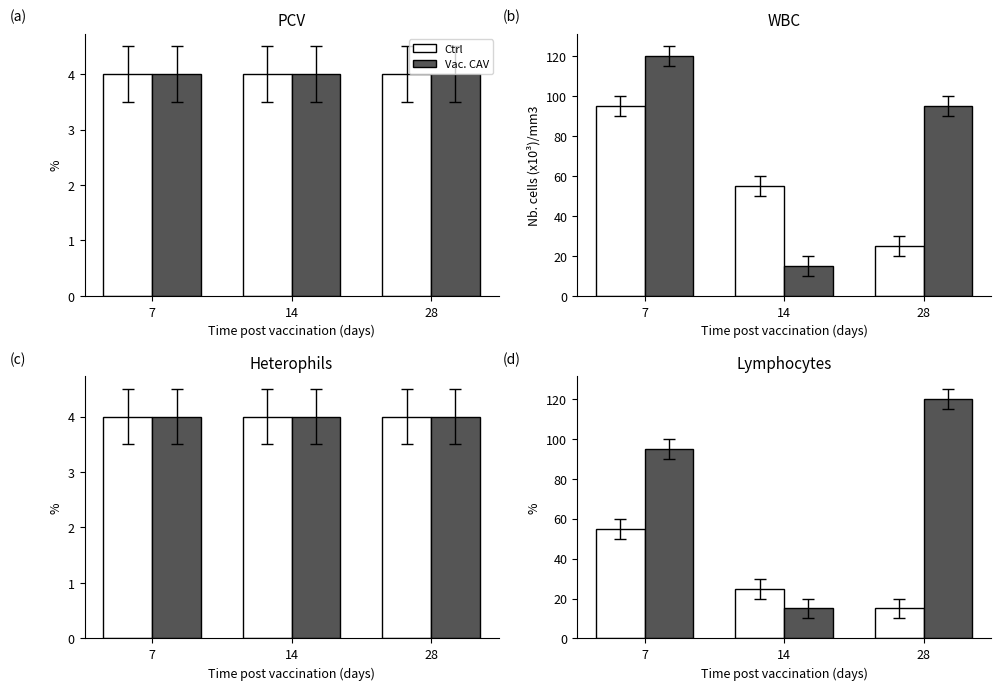

What is the average value of the Vac. CAV series?

77